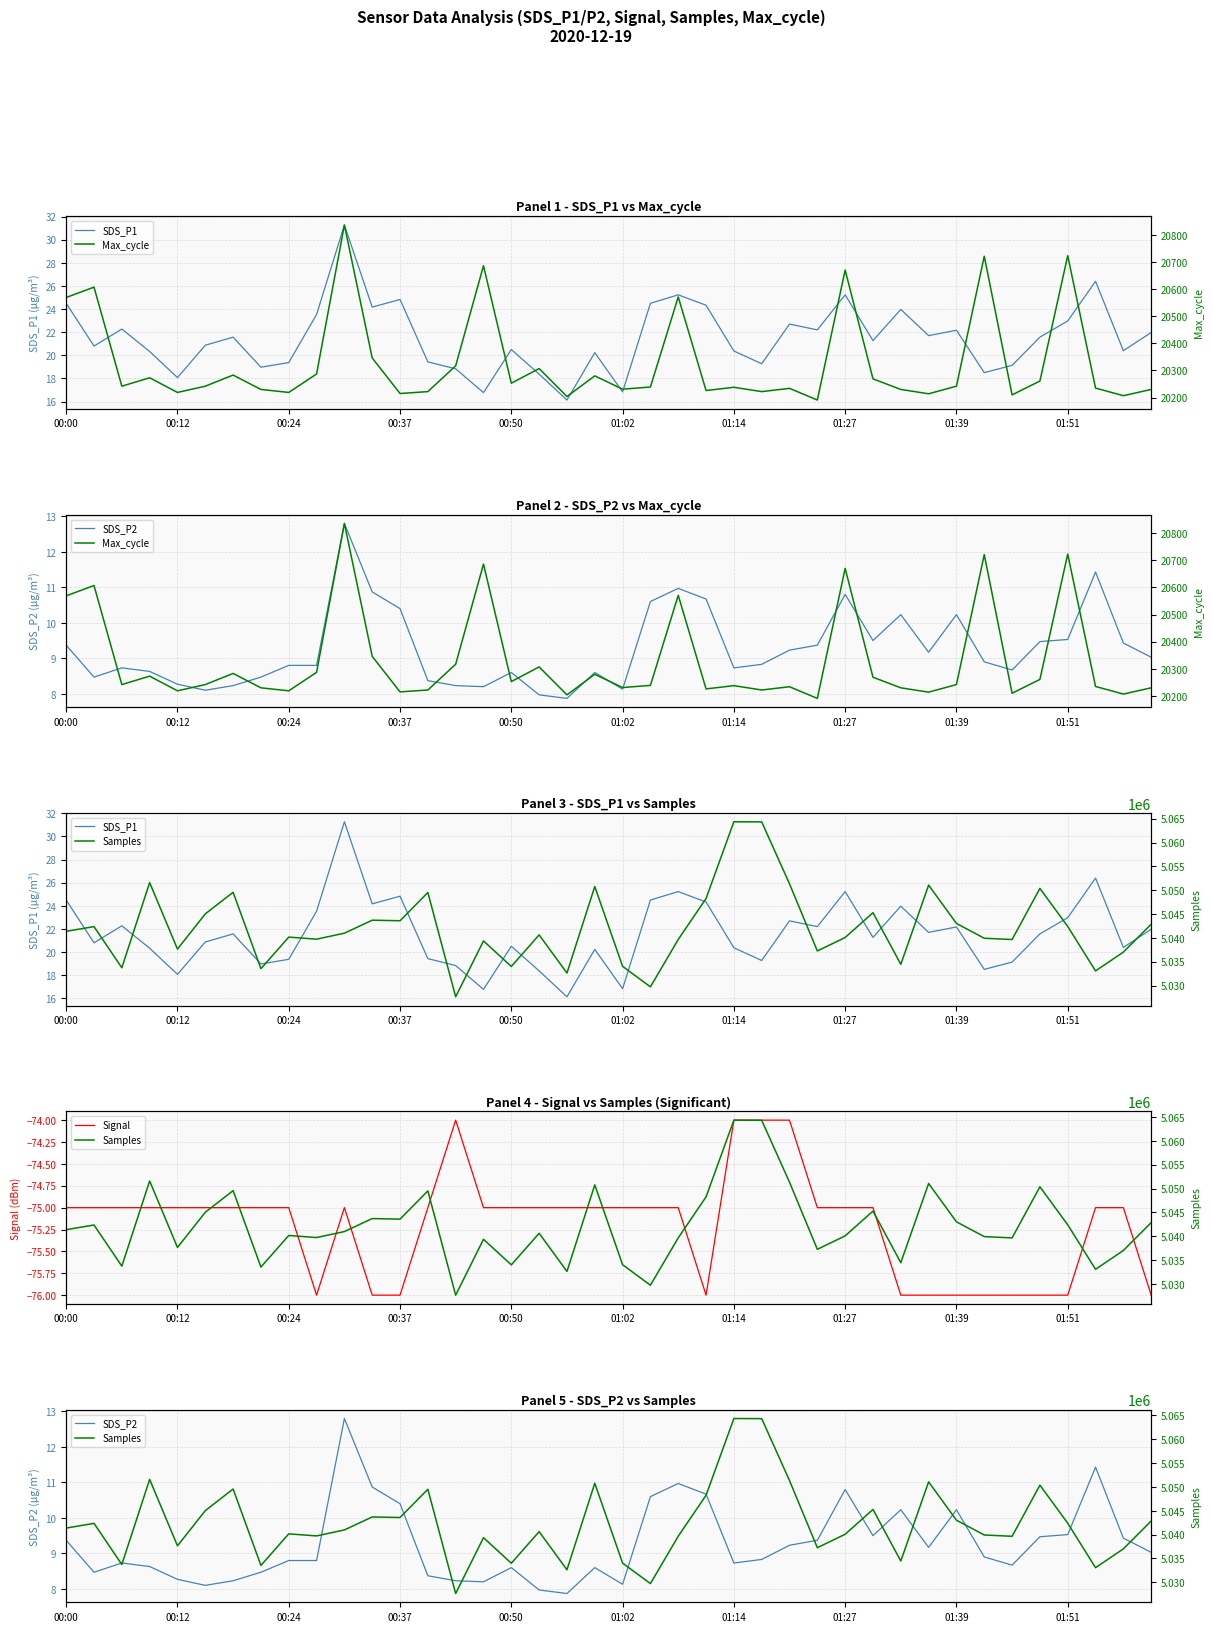

Count the Signal values in the range -76 to -75.

36